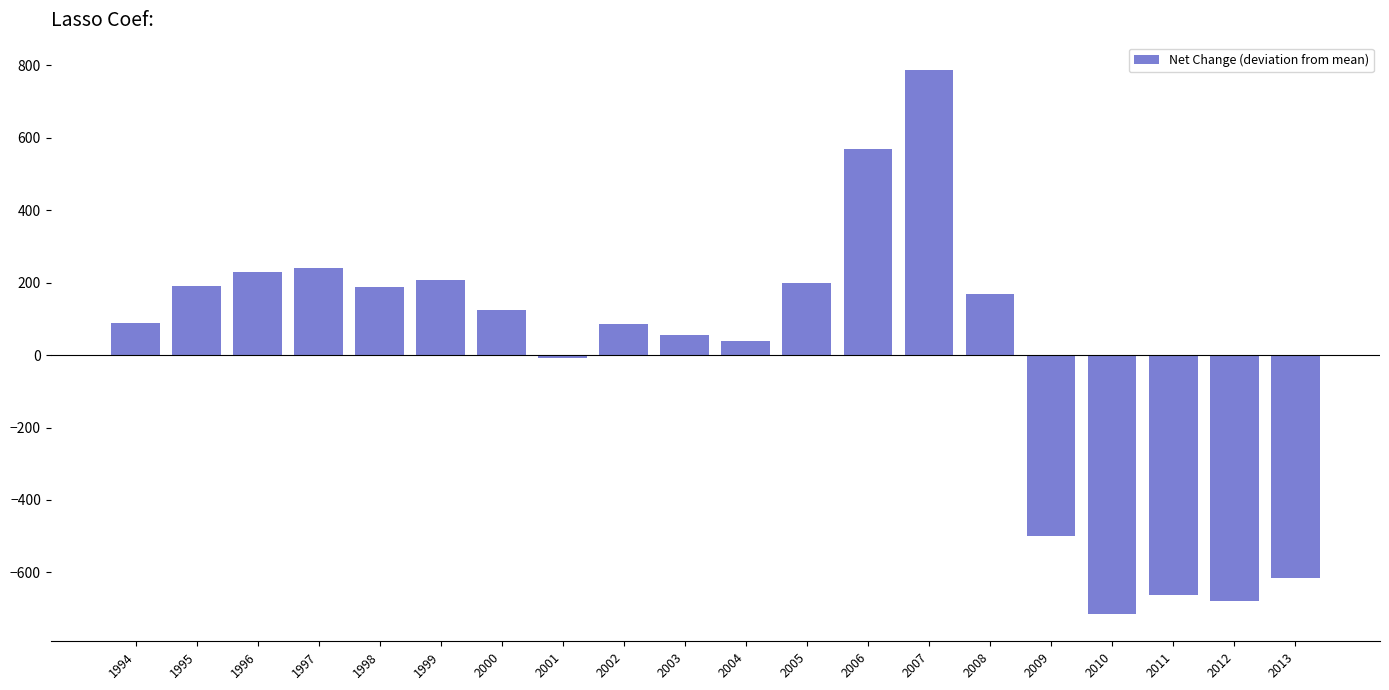

What is the minimum value shown in the chart?

-715.1